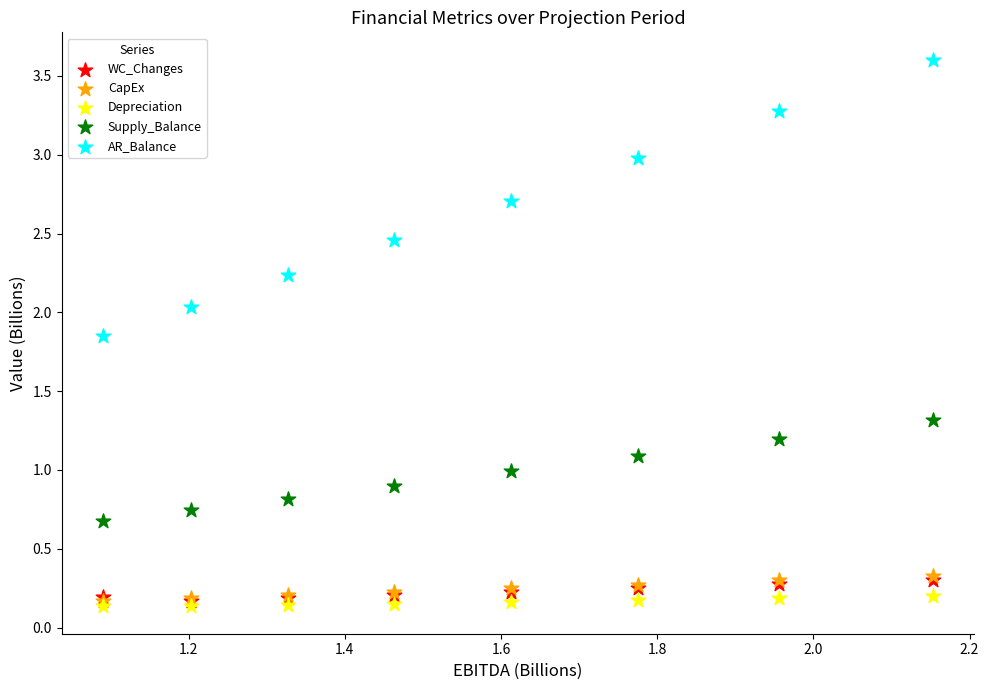

Which series has the widest spread of Y values?

AR_Balance